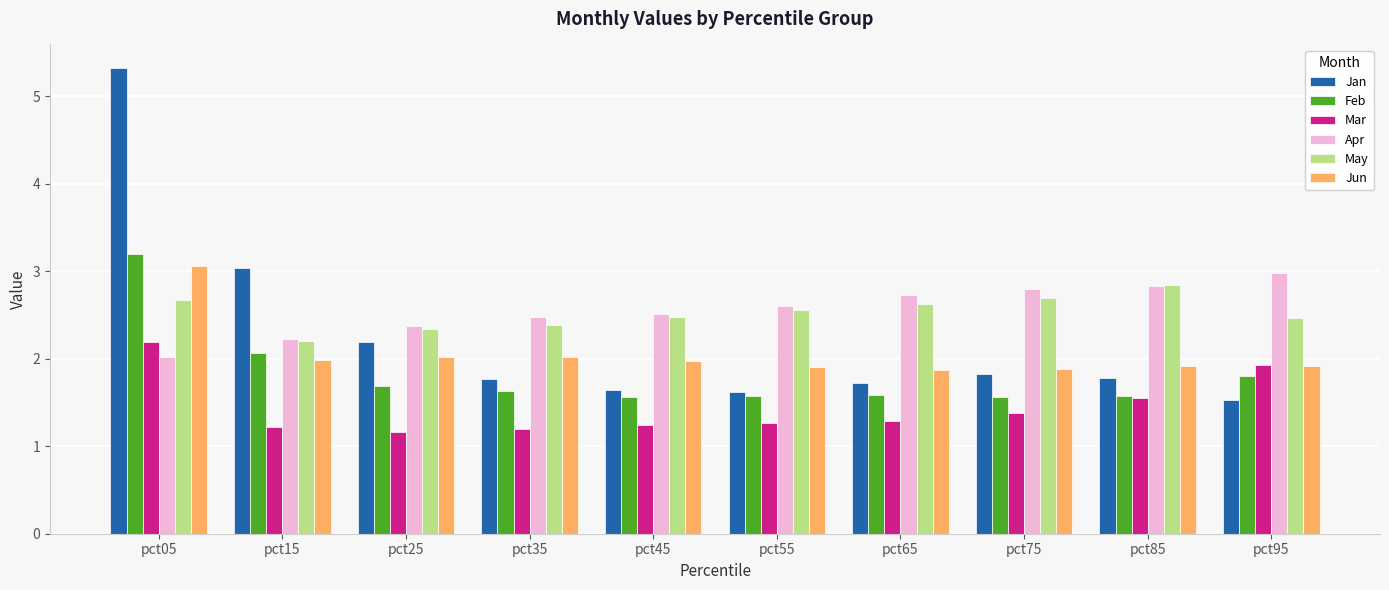

The value of Jun at pct25 is 3.2. True or false?

False